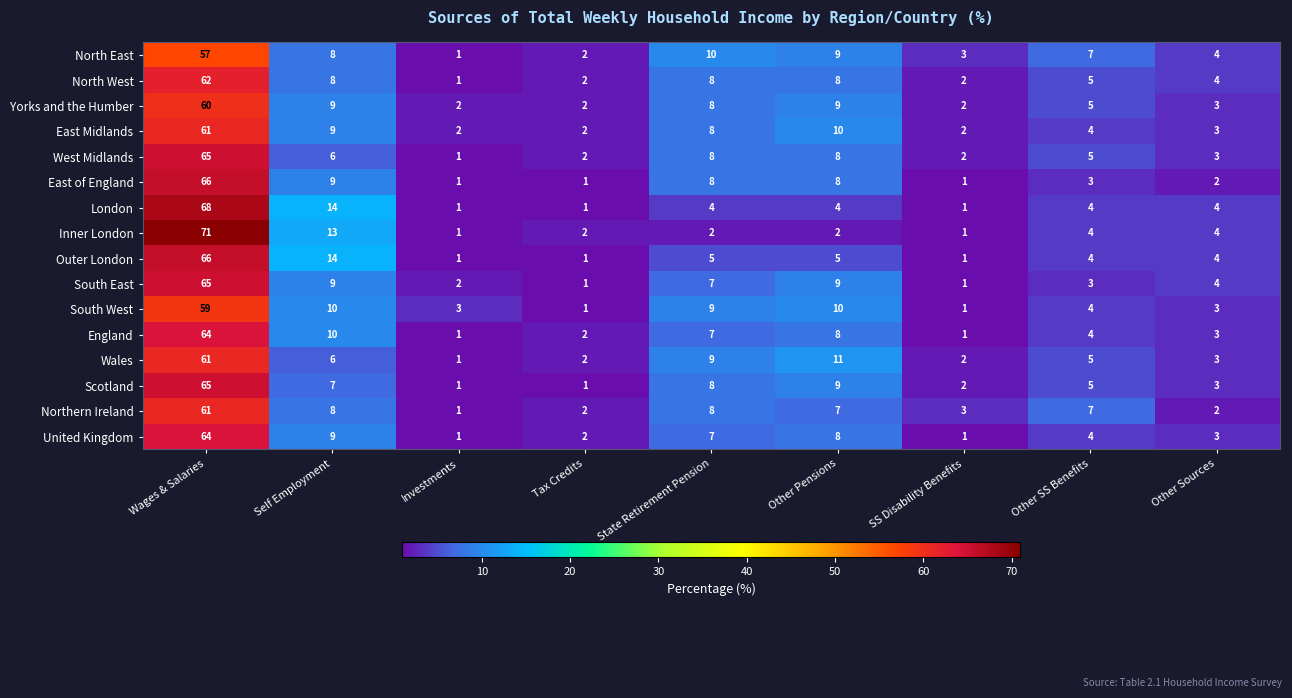

The value of United Kingdom at Wages & Salaries is 64. True or false?

True